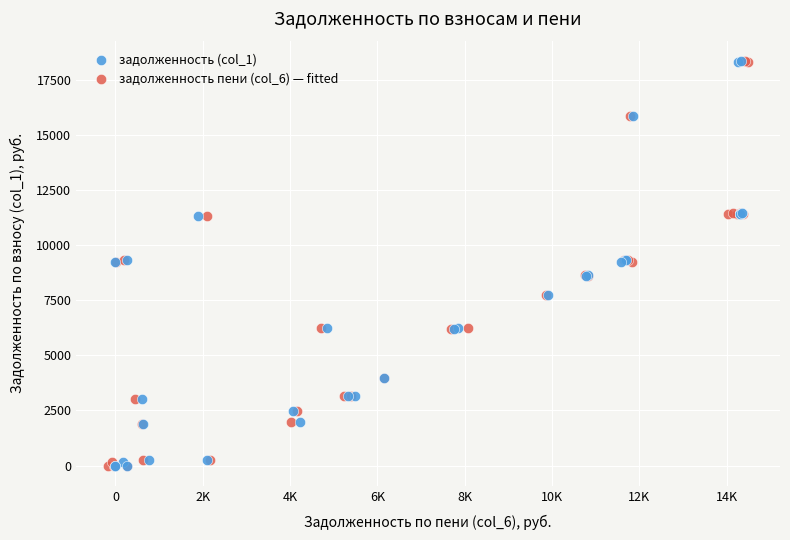

What are all the series names shown in the legend?

задолженность (col_1), задолженность пени (col_6) — fitted